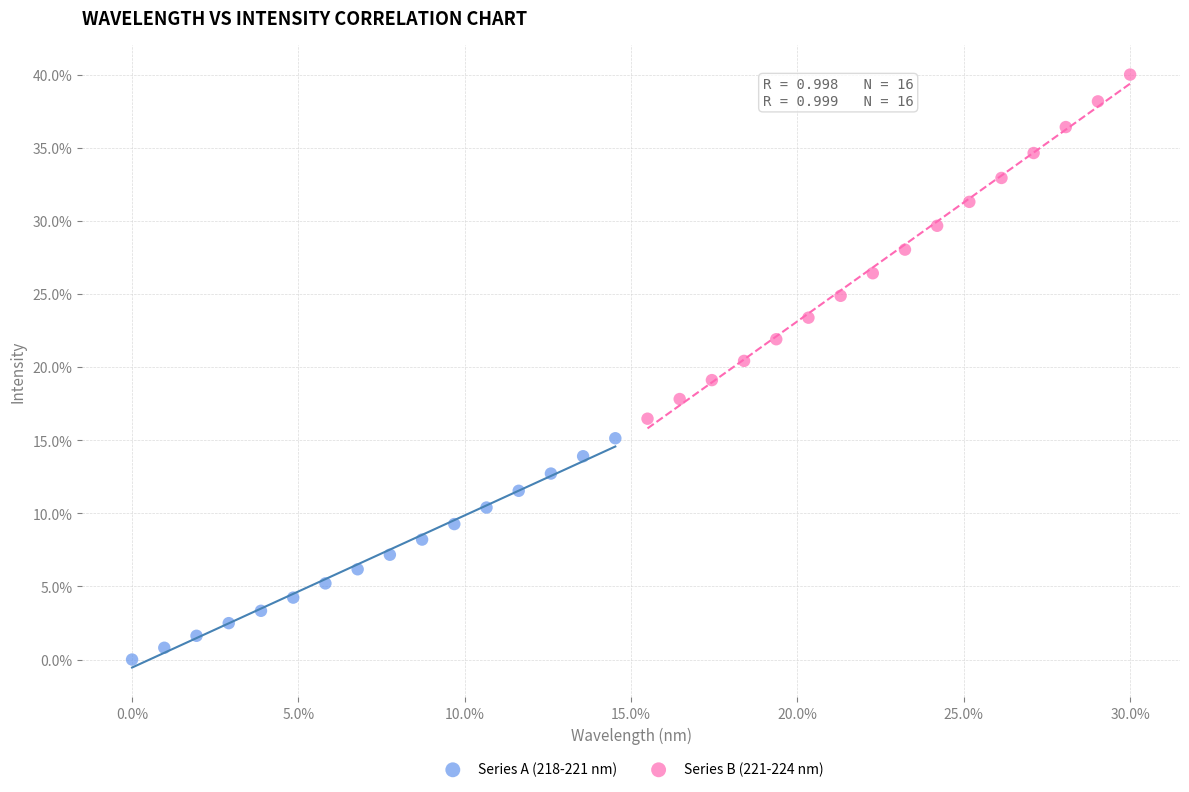

Which series has the largest Y range (max minus min)?

Series B (221-224 nm)